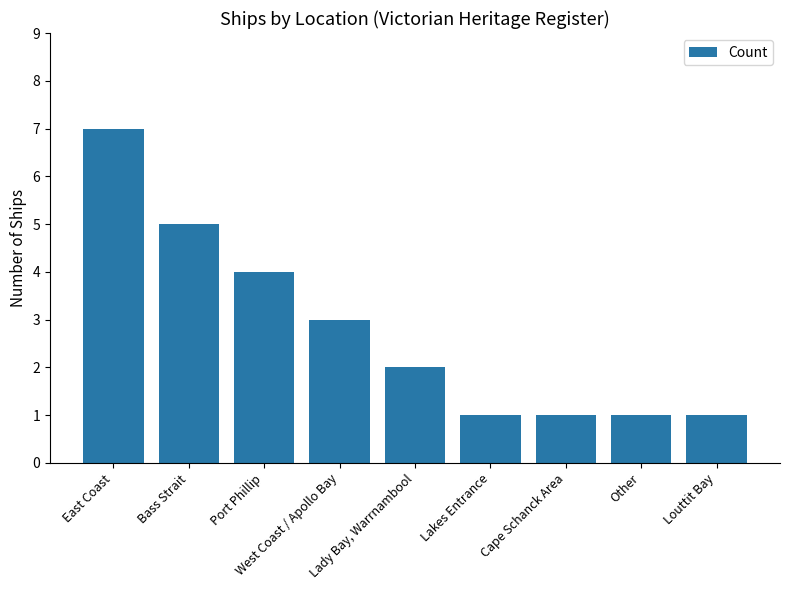

The value at Port Phillip is 4. True or false?

True